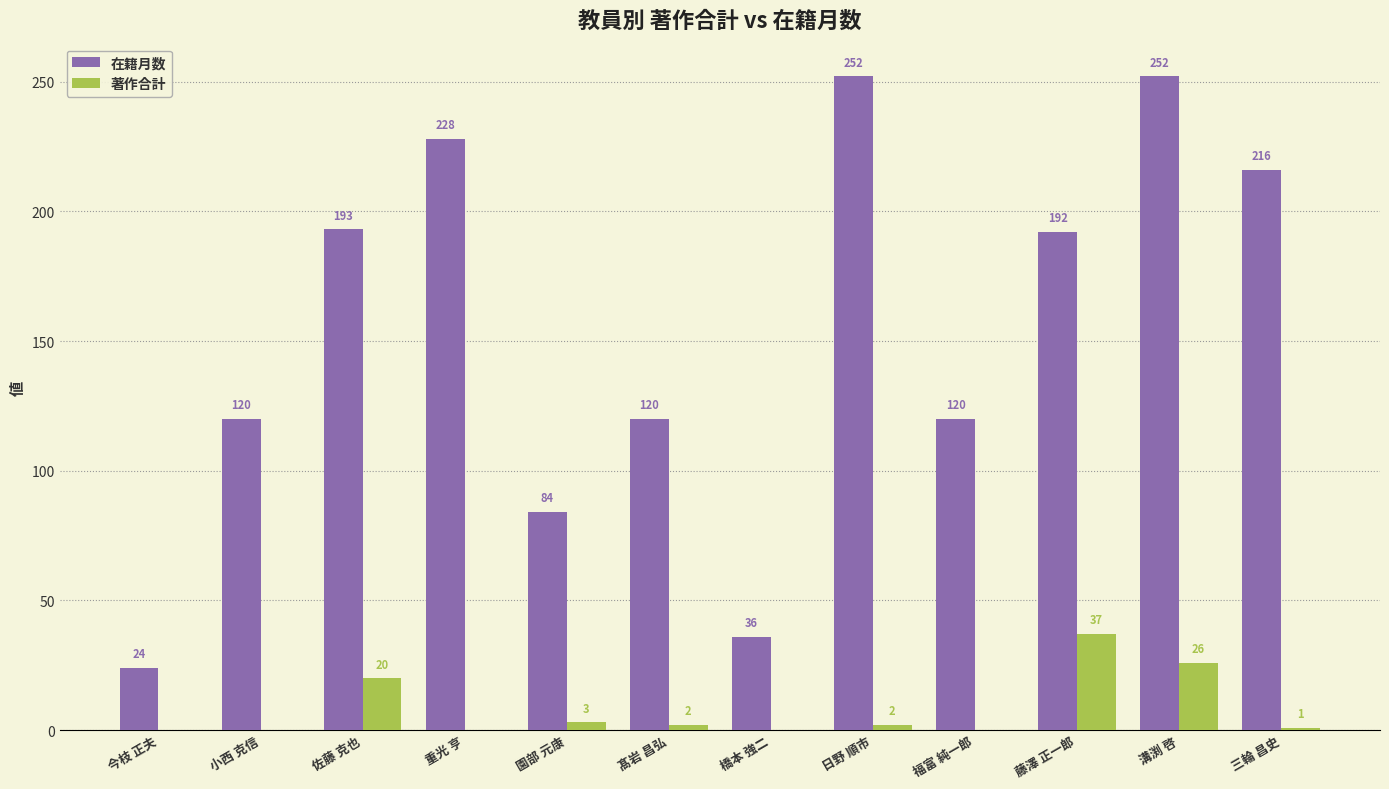

How many values in 著作合計 are above zero?

7